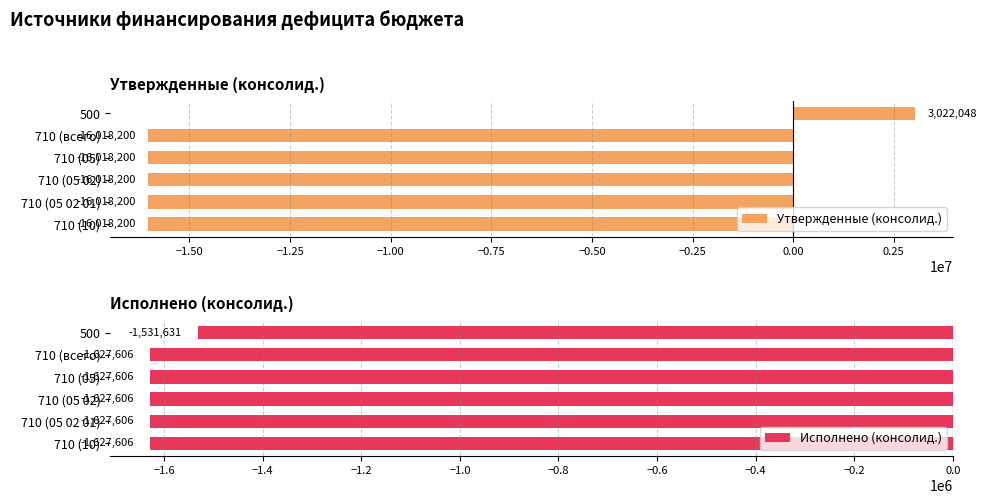

Which series has the largest total across all categories?

Исполнено (консолид.)